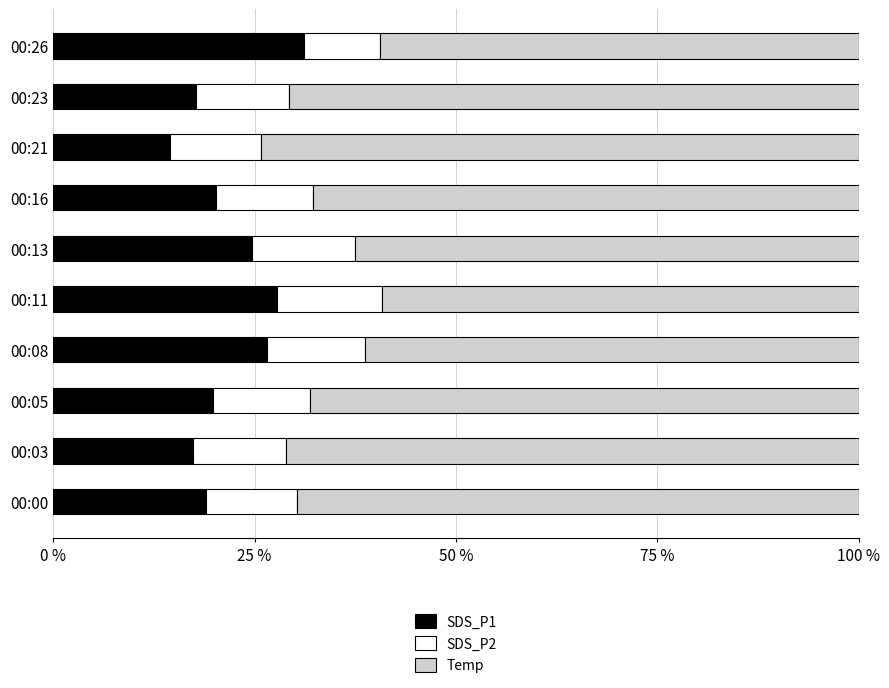

What is the total value across all series at 00:26?

100.0